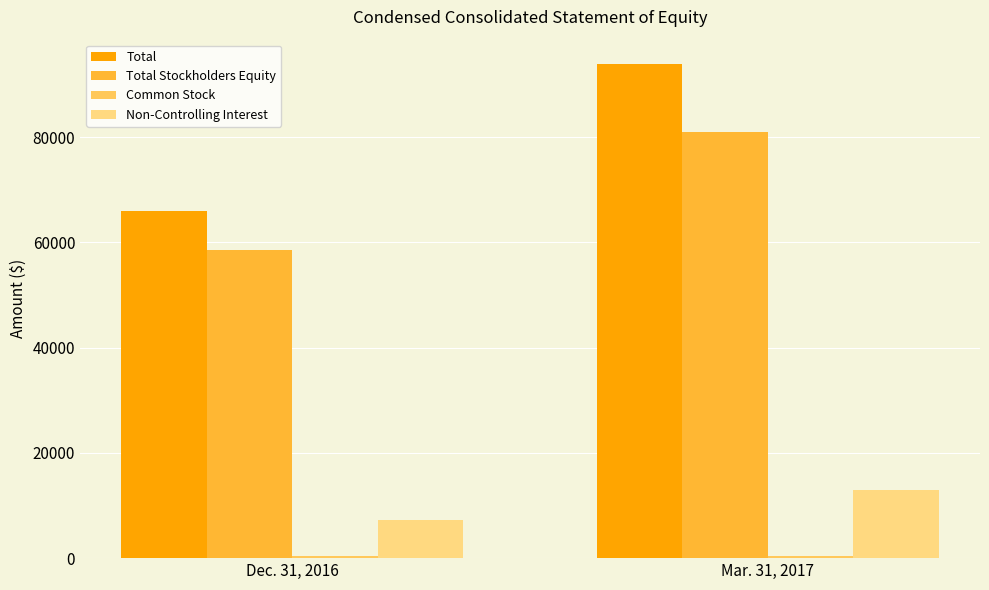

Does the chart contain stacked bars?

No